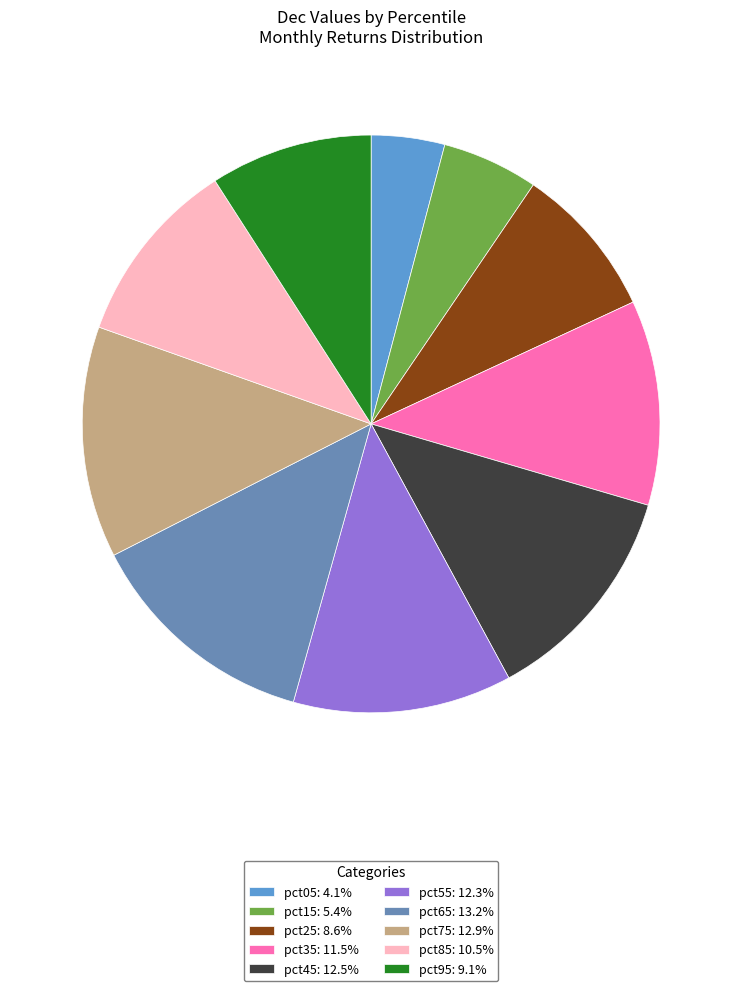

Is it true that pct55 is 12% of the pie?

True